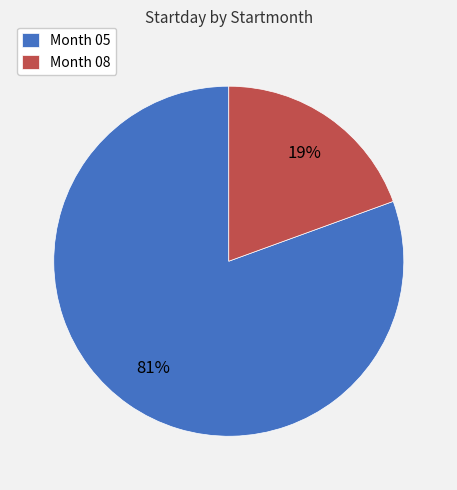

Between Month 08 and Month 05, which is larger?

Month 05